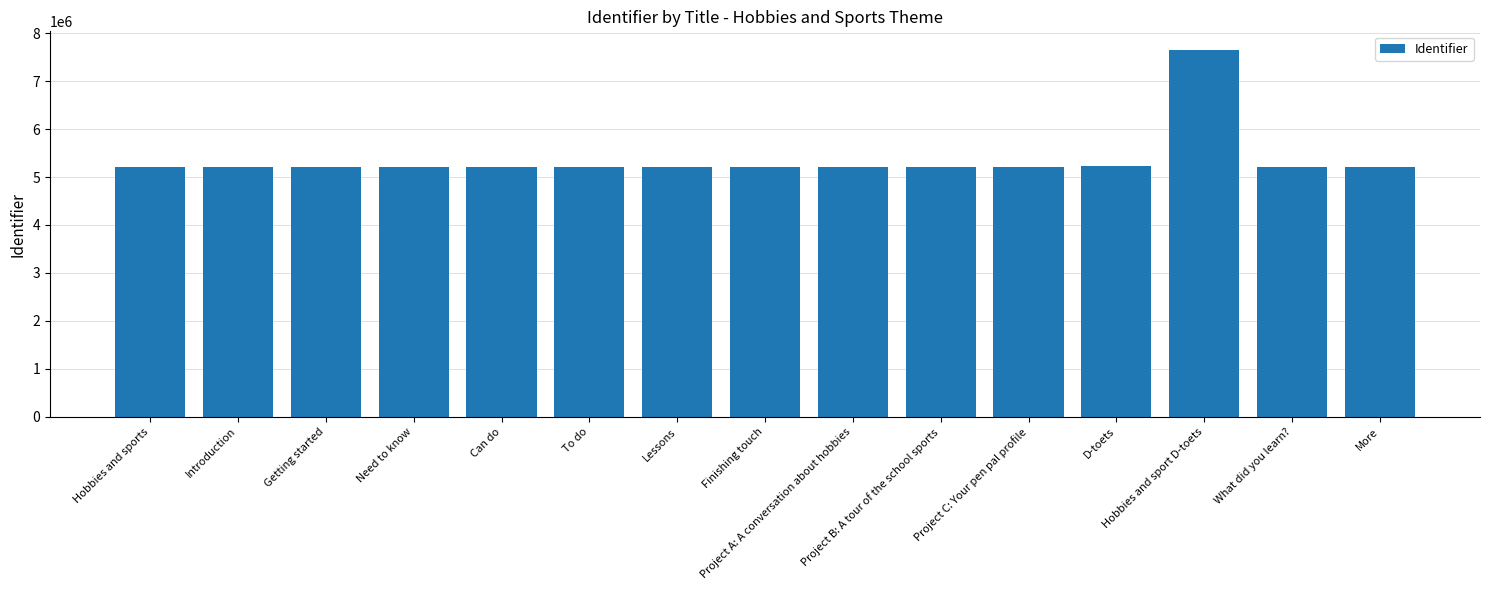

At which category does the chart reach its peak across all series?

Hobbies and sport D-toets